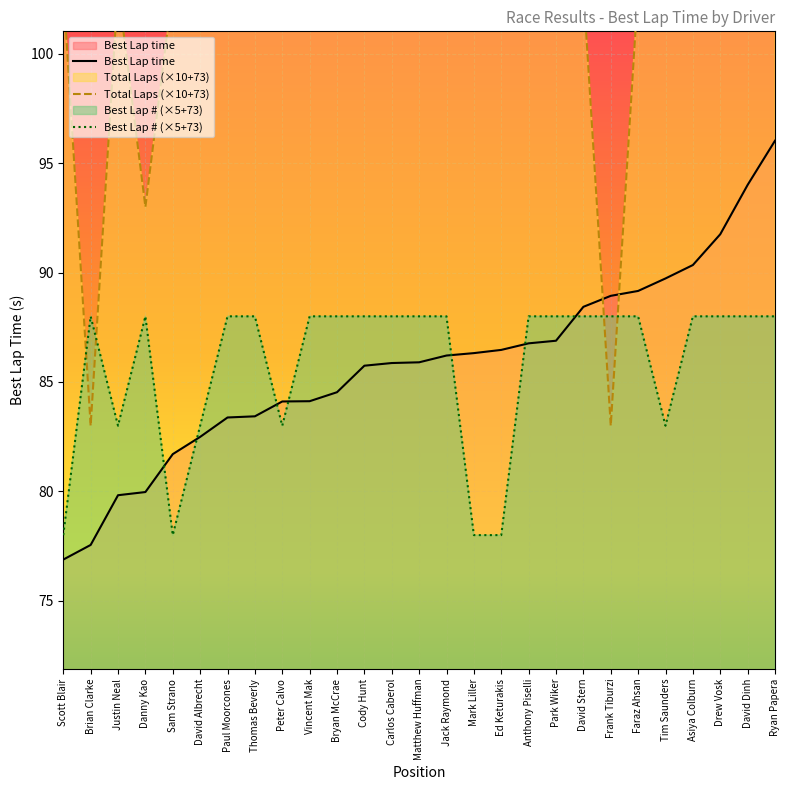

Reading left to right, extract all data points from this chart.

Best Lap time: Scott Blair=76.9	Brian Clarke=77.6	Justin Neal=79.8	Danny Kao=80.0	Sam Strano=81.7	David Albrecht=82.5	Paul Moorcones=83.4	Thomas Beverly=83.4	Peter Calvo=84.1	Vincent Mak=84.1	Bryan McCrae=84.5	Cody Hunt=85.7	Carlos Caberol=85.9	Matthew Huffman=85.9	Jack Raymond=86.2	Mark Liller=86.3	Ed Keturakis=86.5	Anthony Piselli=86.8	Park Wiker=86.9	David Stern=88.4	Frank Tiburzi=88.9	Faraz Ahsan=89.2	Tim Saunders=89.7	Asiya Colburn=90.3	Drew Vosk=91.8	David Dinh=94.0	Ryan Papera=96.0
Total Laps: Scott Blair=103.0	Brian Clarke=83.0	Justin Neal=103.0	Danny Kao=93.0	Sam Strano=103.0	David Albrecht=103.0	Paul Moorcones=103.0	Thomas Beverly=103.0	Peter Calvo=103.0	Vincent Mak=103.0	Bryan McCrae=103.0	Cody Hunt=103.0	Carlos Caberol=103.0	Matthew Huffman=103.0	Jack Raymond=103.0	Mark Liller=103.0	Ed Keturakis=103.0	Anthony Piselli=103.0	Park Wiker=103.0	David Stern=103.0	Frank Tiburzi=83.0	Faraz Ahsan=103.0	Tim Saunders=103.0	Asiya Colburn=103.0	Drew Vosk=103.0	David Dinh=103.0	Ryan Papera=103.0
Best Lap: Scott Blair=78.0	Brian Clarke=88.0	Justin Neal=83.0	Danny Kao=88.0	Sam Strano=78.0	David Albrecht=83.0	Paul Moorcones=88.0	Thomas Beverly=88.0	Peter Calvo=83.0	Vincent Mak=88.0	Bryan McCrae=88.0	Cody Hunt=88.0	Carlos Caberol=88.0	Matthew Huffman=88.0	Jack Raymond=88.0	Mark Liller=78.0	Ed Keturakis=78.0	Anthony Piselli=88.0	Park Wiker=88.0	David Stern=88.0	Frank Tiburzi=88.0	Faraz Ahsan=88.0	Tim Saunders=83.0	Asiya Colburn=88.0	Drew Vosk=88.0	David Dinh=88.0	Ryan Papera=88.0